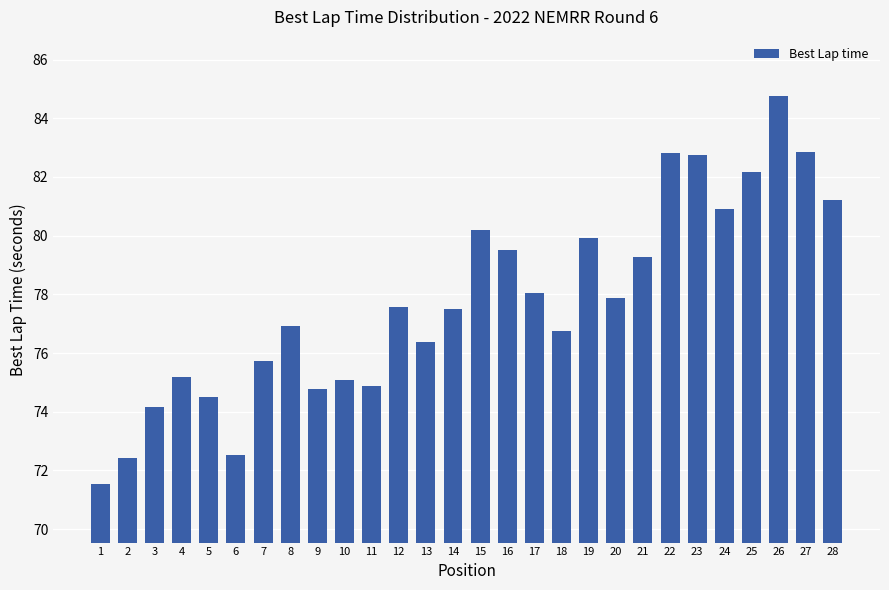

What is the value of the 18th bar from the left?

76.7